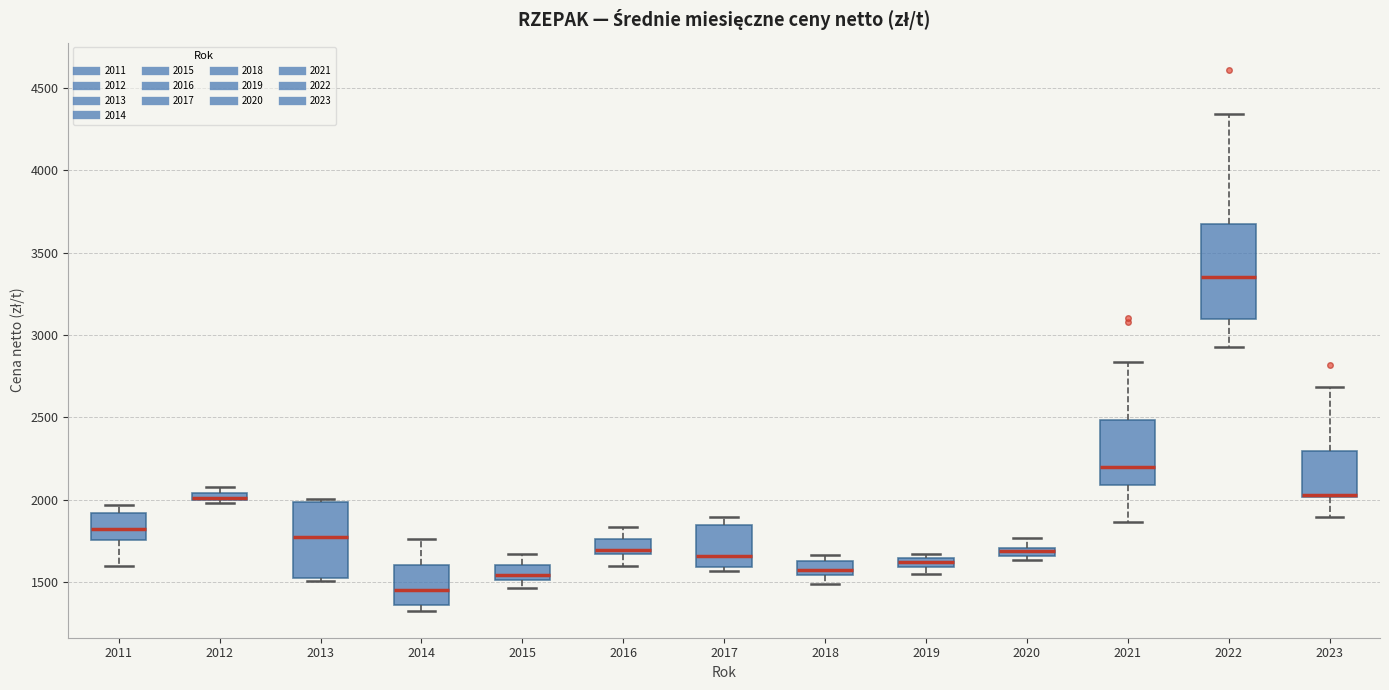

Where is the lower edge of the box at x = 2018 on the y-axis? The values are not printed on the chart, so give them approximately, as read against the axis.

1550